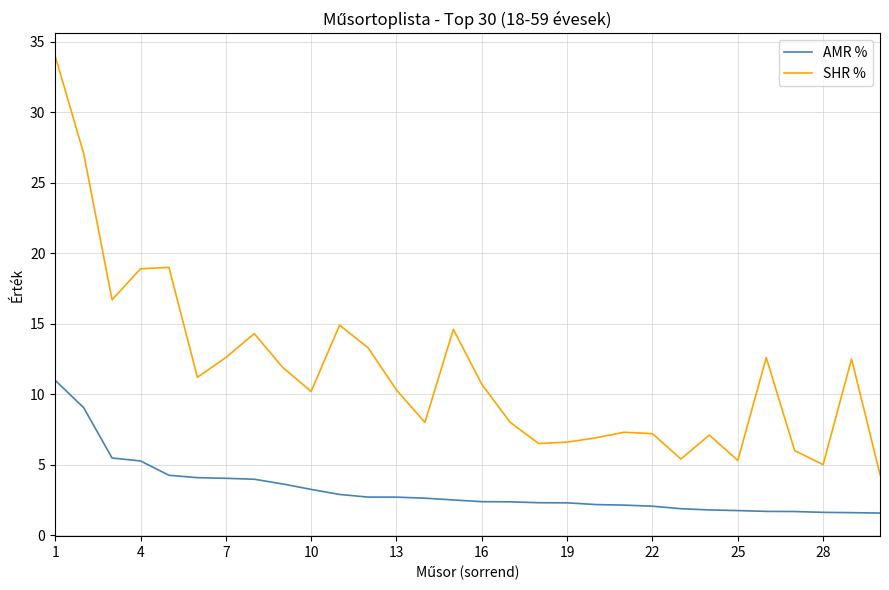

What is the difference between the maximum and minimum values in the AMR % series?

9.4